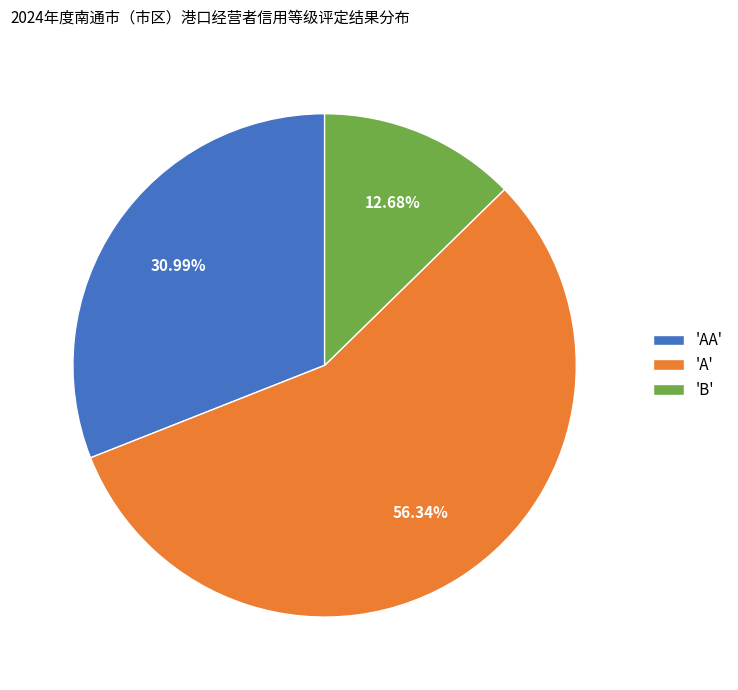

Which slice is the largest?

'A'